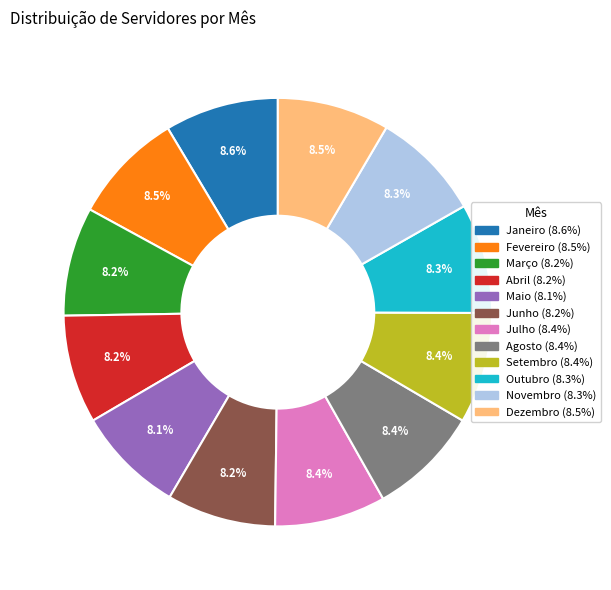

Approximately how many times larger is the value at Maio compared to Outubro?

1.0